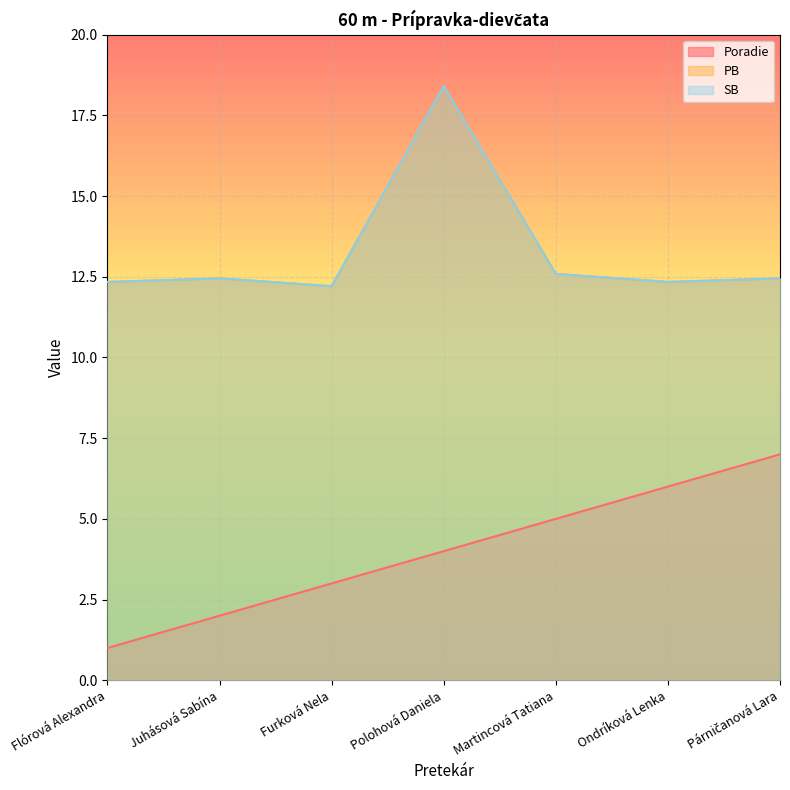

What value does the PB series have at Furková Nela?

12.2